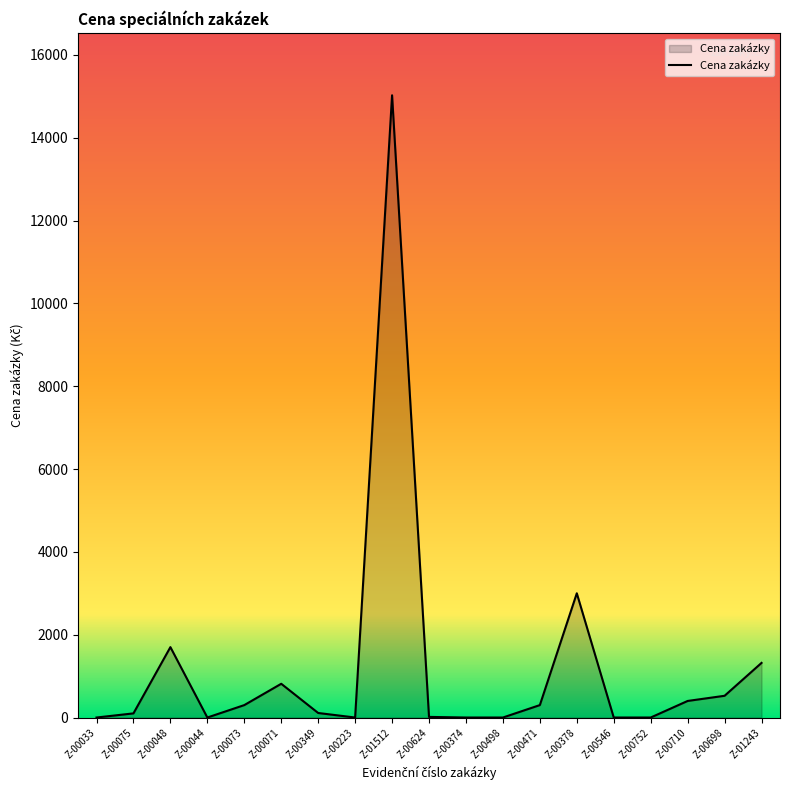

Which label corresponds to the largest value in the chart?

Z-01512